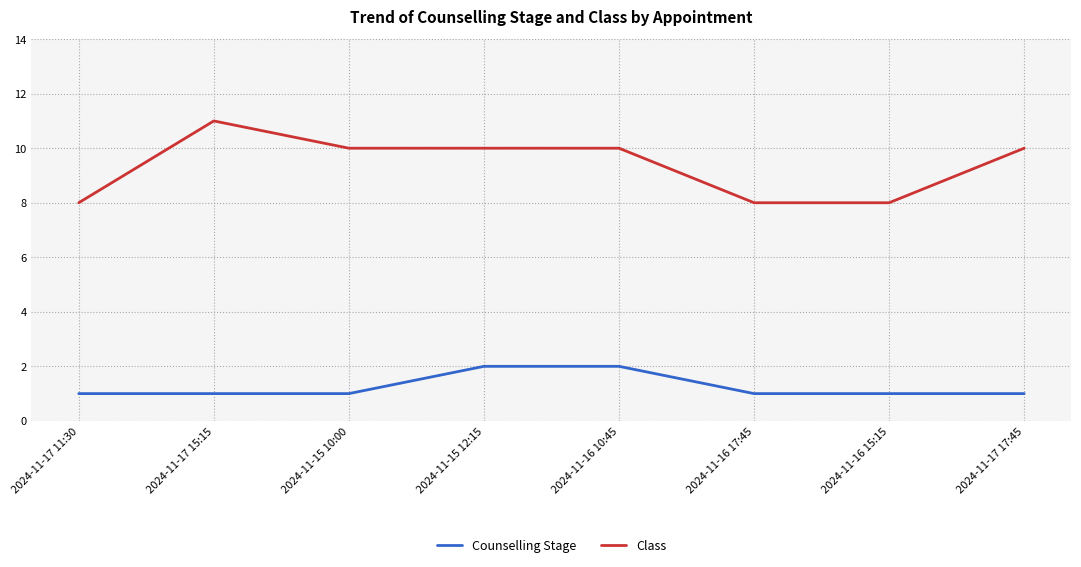

What is the total value across all series at 2024-11-15 10:00?

11